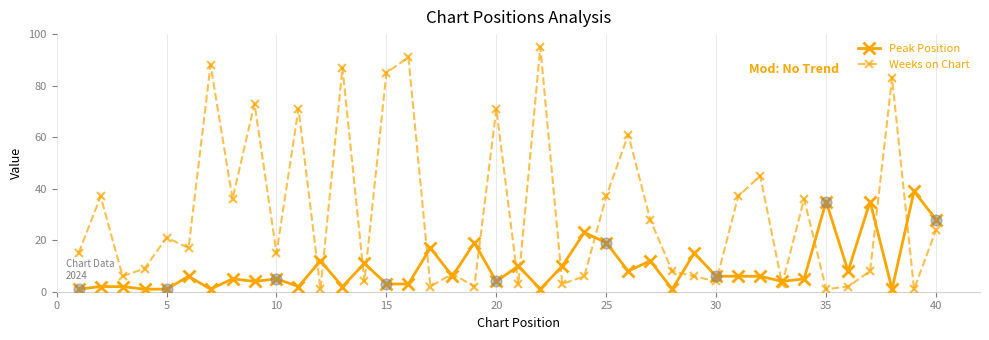

Which series has the largest range (max minus min)?

Weeks on Chart